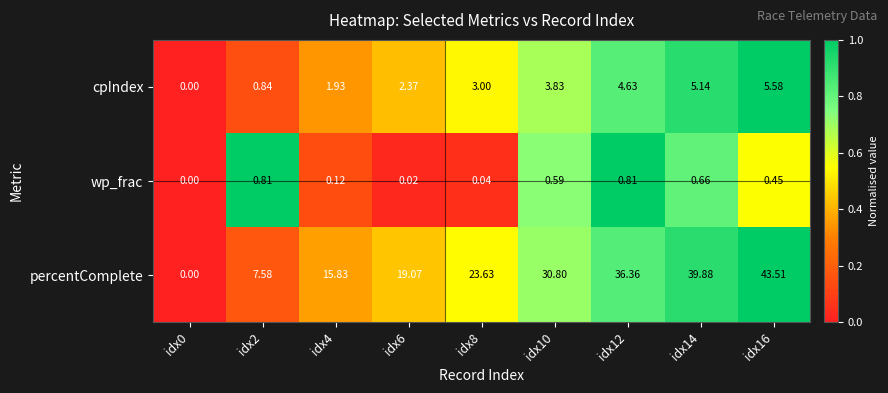

Which category has the highest value across all series?

idx16